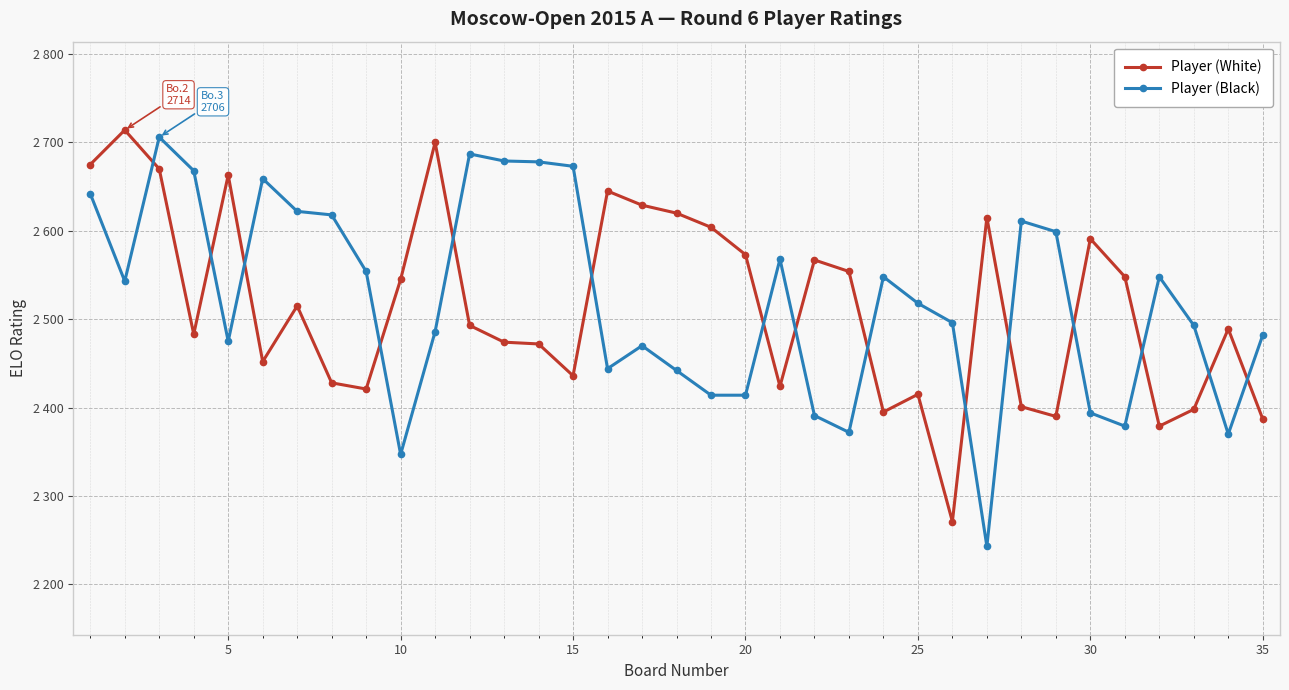

What is the difference between the maximum and second lowest values in the Player (White) series?

335